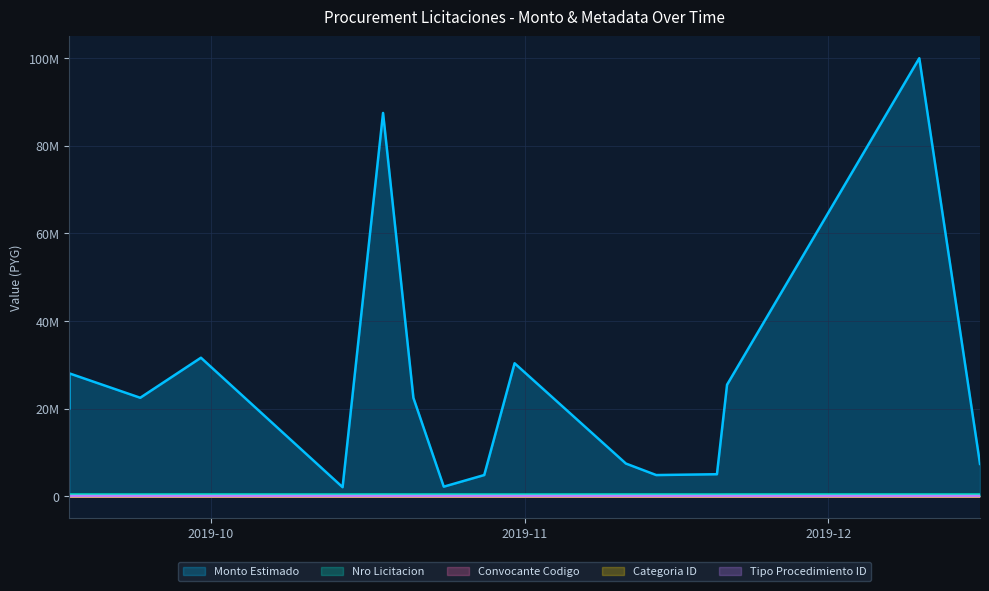

The value of categoria_id at 2019-10-24 is 11. True or false?

False